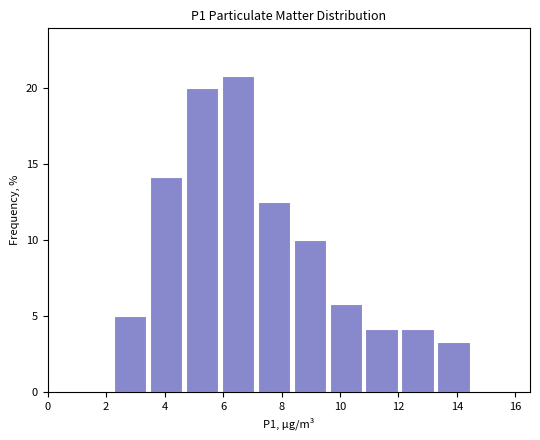

Over which range of the x-axis is the bar tallest?

5.8 to 7.2